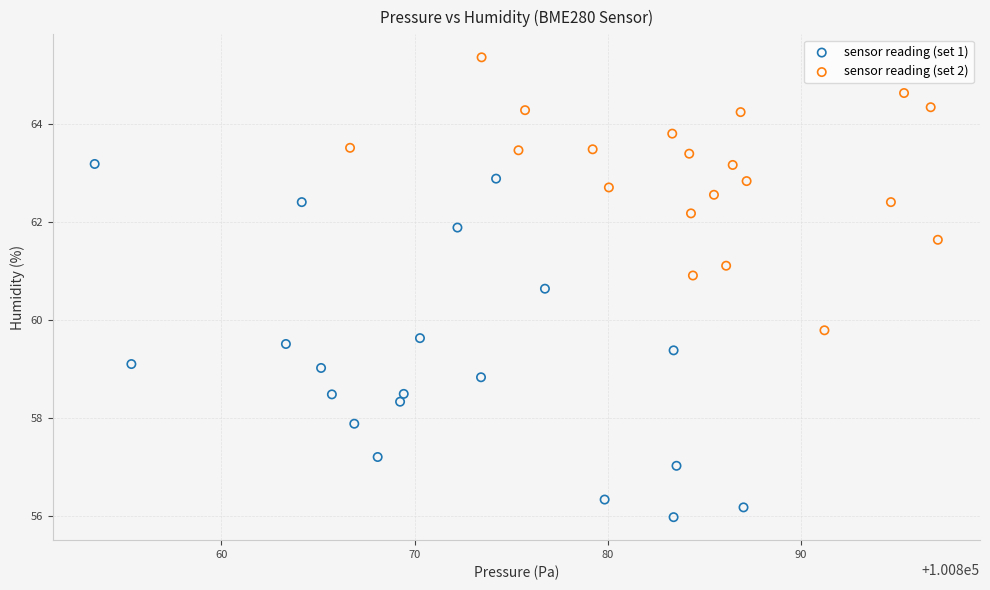

Which series contains the lowest Y value?

sensor reading (set 1)